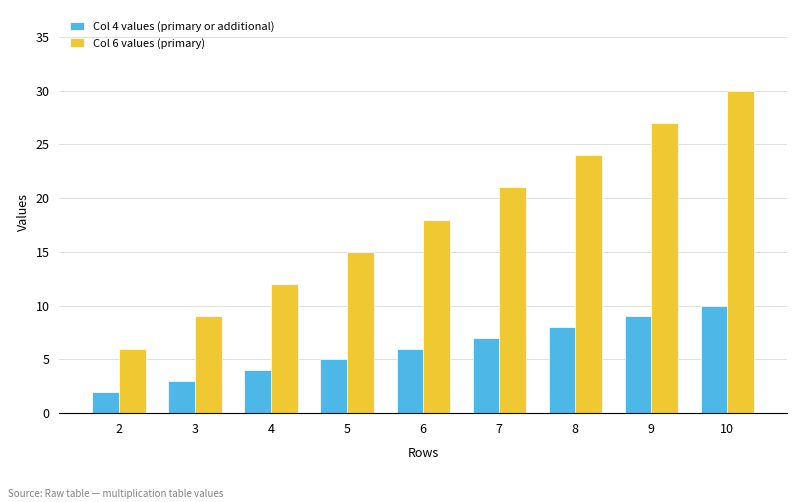

At how many categories does at least one series exceed 20?

4